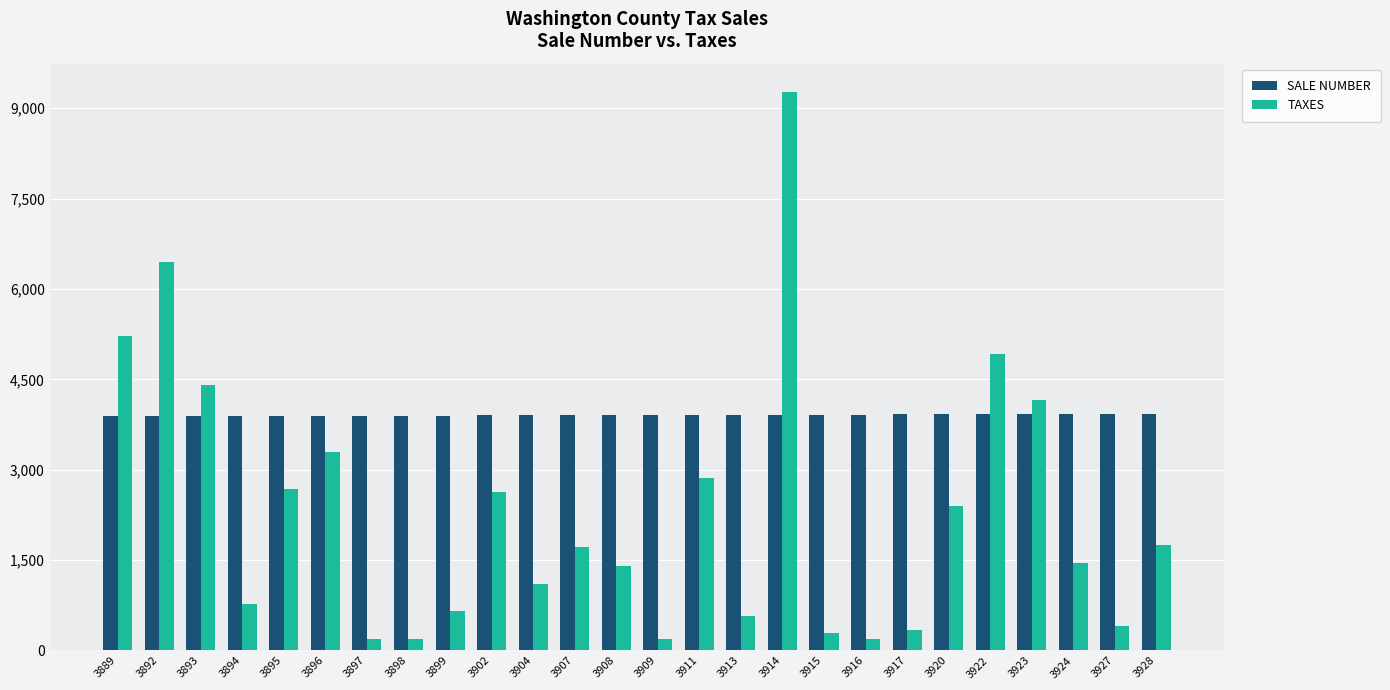

Between 3909 and 3924, which series saw the biggest shift?

TAXES